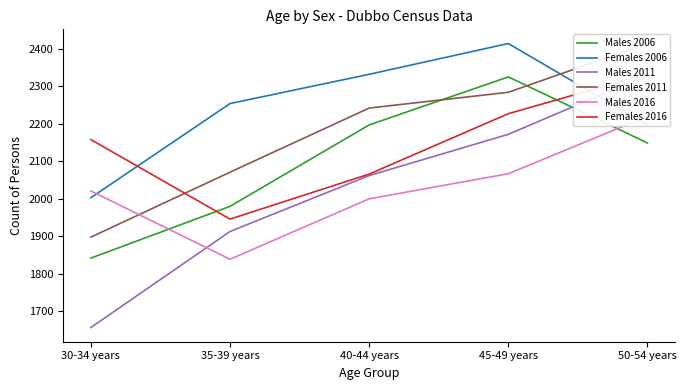

The Females 2006 series shows 770 at 30-34 years. True or false?

False